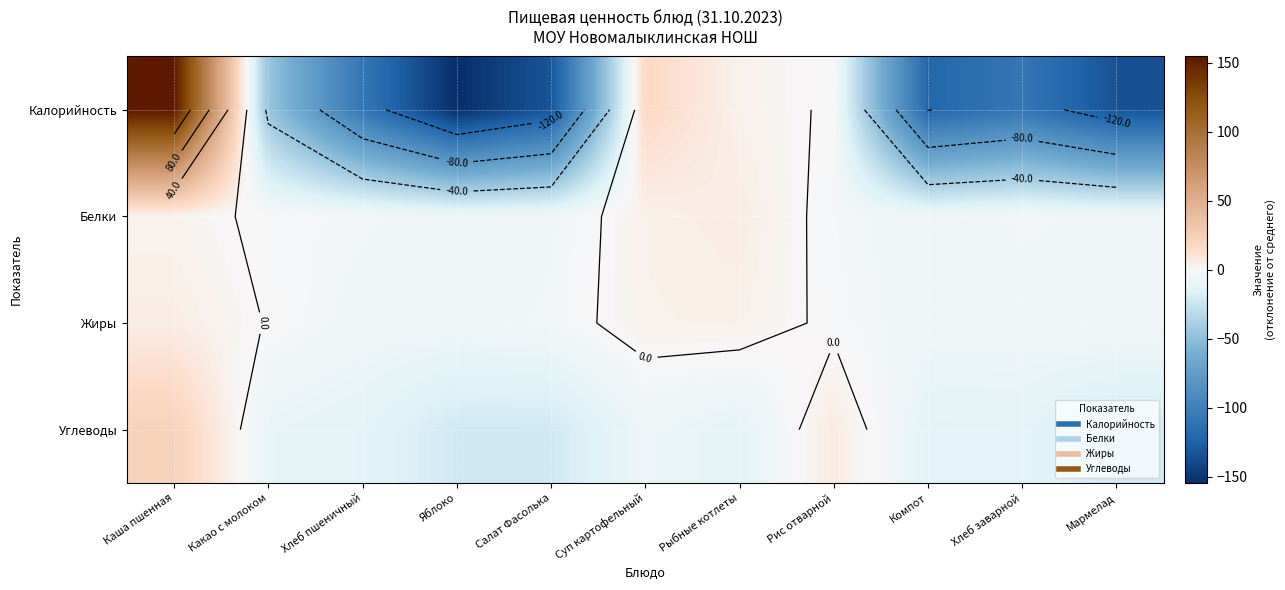

Which series changed the most between Яблоко and Рыбные котлеты?

Калорийность